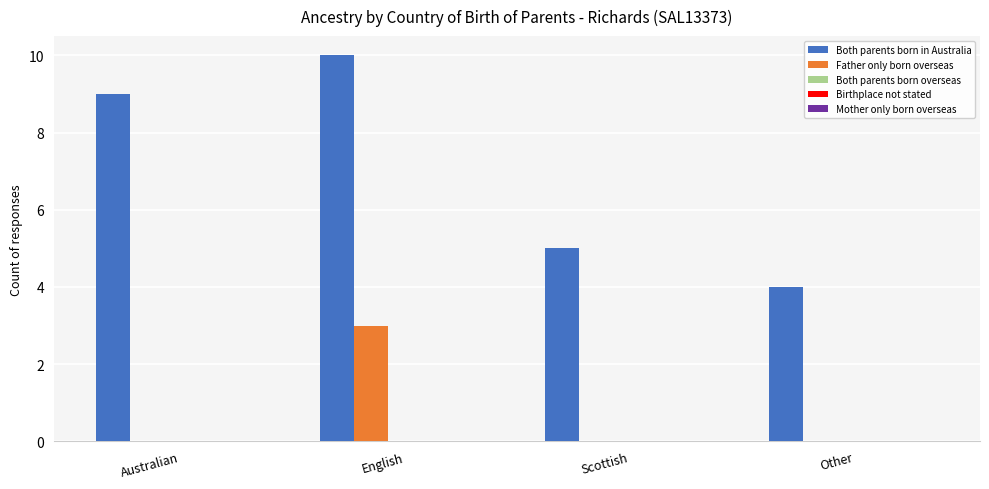

What is the sum of all Father only born overseas values?

3